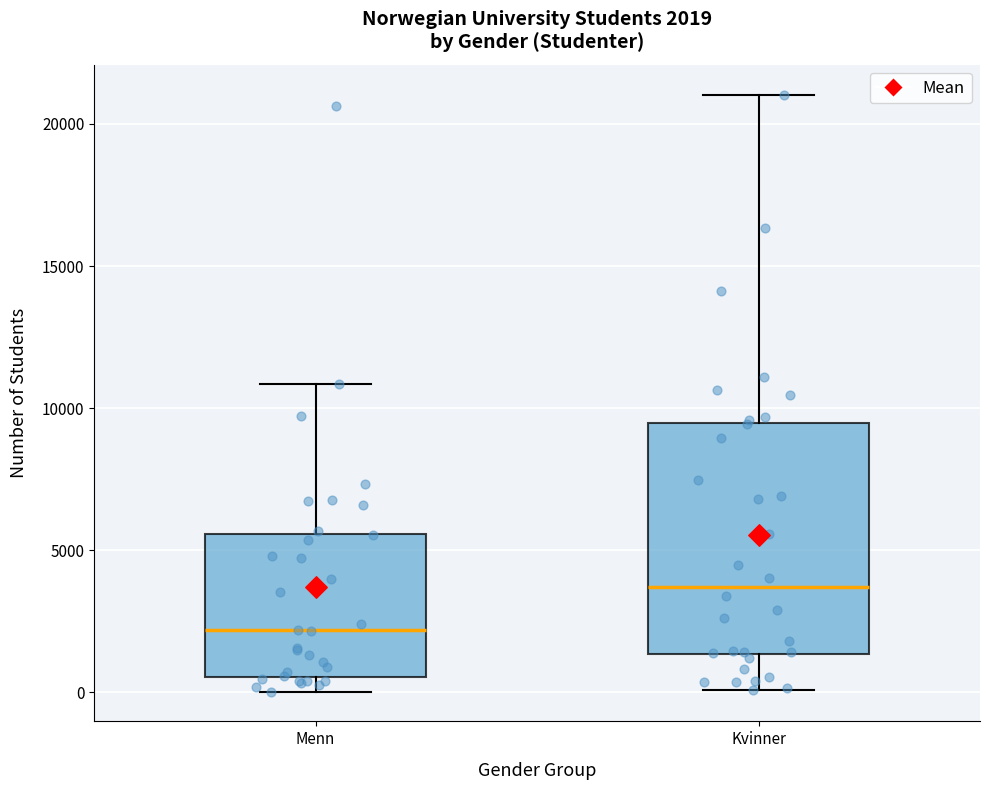

Which box is the tallest, from its lower edge to its upper edge?

Kvinner